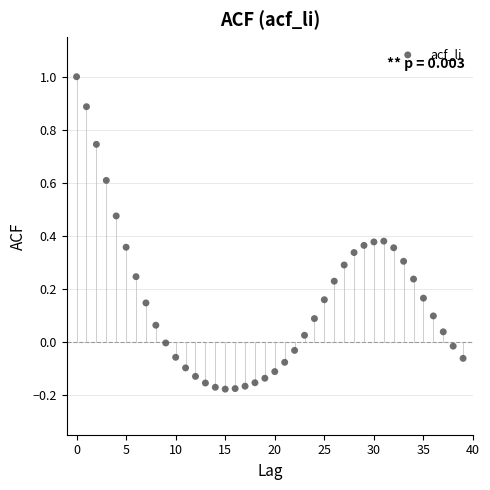

What is the range of Y values (max minus min)?

1.2